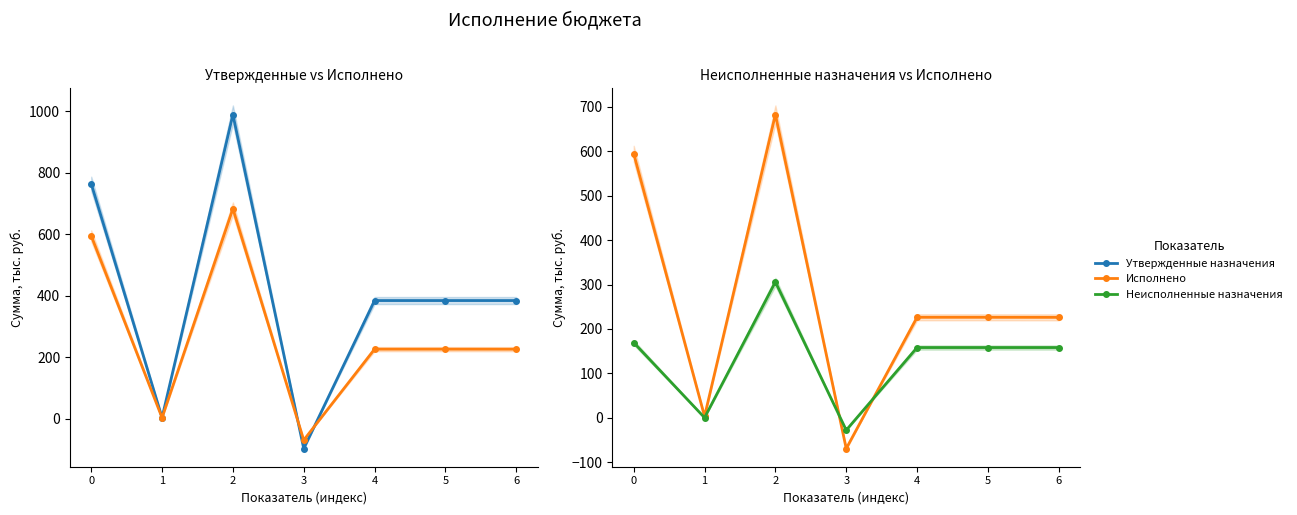

Is it true that Утвержденные назначения equals -143.0 at 3?

False